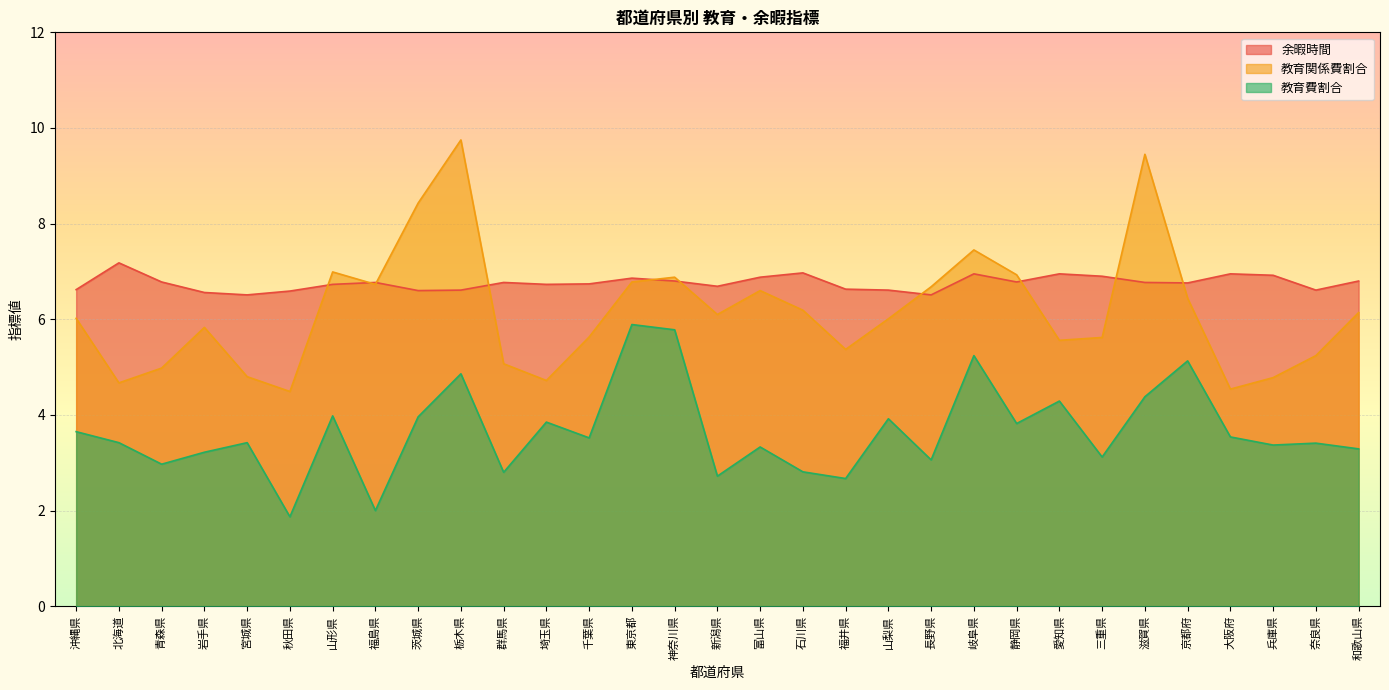

Reading right to left, what are all the values shown in this chart?

余暇時間: 6.8	6.6	6.9	7.0	6.8	6.8	6.9	7.0	6.8	7.0	6.5	6.6	6.6	7.0	6.9	6.7	6.8	6.9	6.7	6.7	6.8	6.6	6.6	6.8	6.7	6.6	6.5	6.6	6.8	7.2	6.6
教育関係費割合: 6.1	5.2	4.8	4.5	6.4	9.4	5.6	5.6	6.9	7.5	6.7	6.0	5.4	6.2	6.6	6.1	6.9	6.8	5.6	4.7	5.1	9.8	8.4	6.7	7.0	4.5	4.8	5.8	5.0	4.7	6.0
教育費割合: 3.3	3.4	3.4	3.5	5.1	4.4	3.1	4.3	3.8	5.2	3.1	3.9	2.7	2.8	3.3	2.7	5.8	5.9	3.5	3.9	2.8	4.9	4.0	2.0	4.0	1.9	3.4	3.2	3.0	3.4	3.6